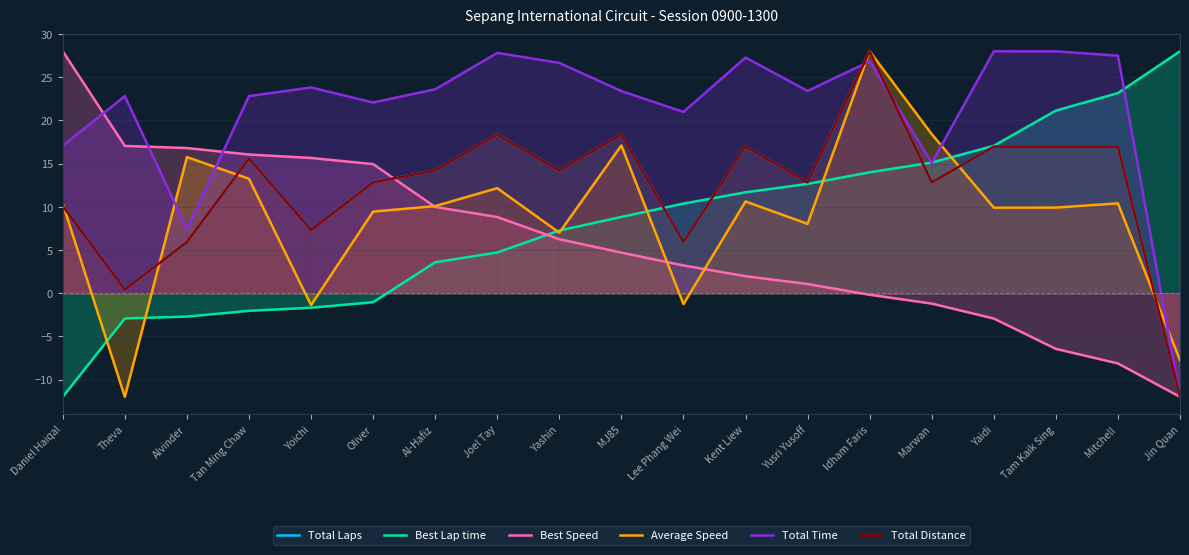

How many lines are shown in the chart?

6